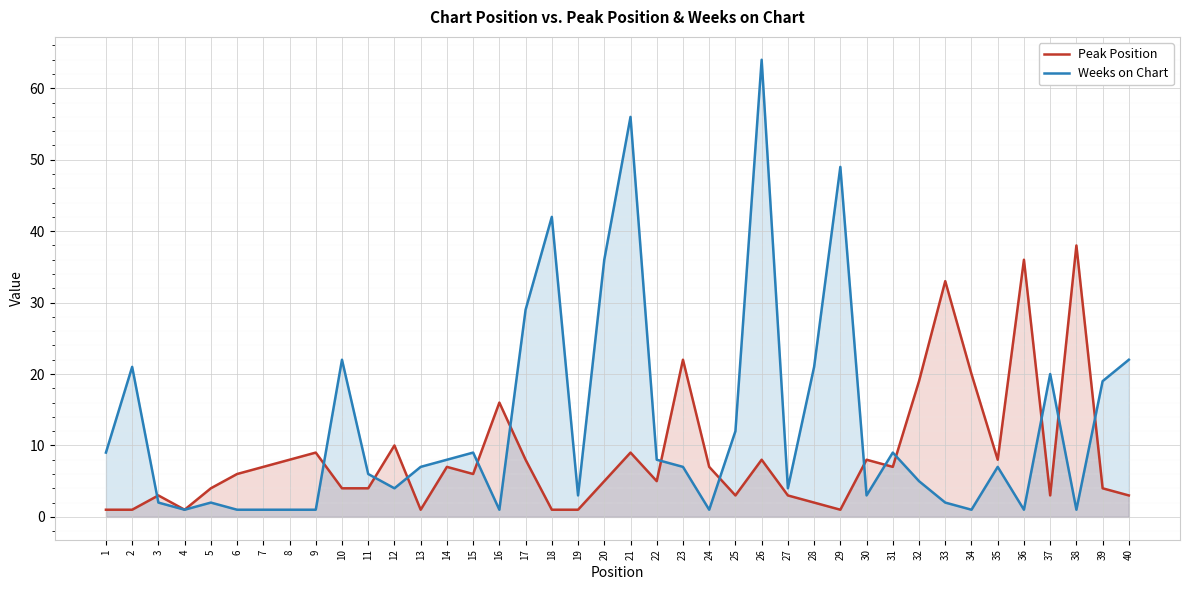

In Weeks on Chart, how many points are higher than both neighbors (excluding endpoints)?

11